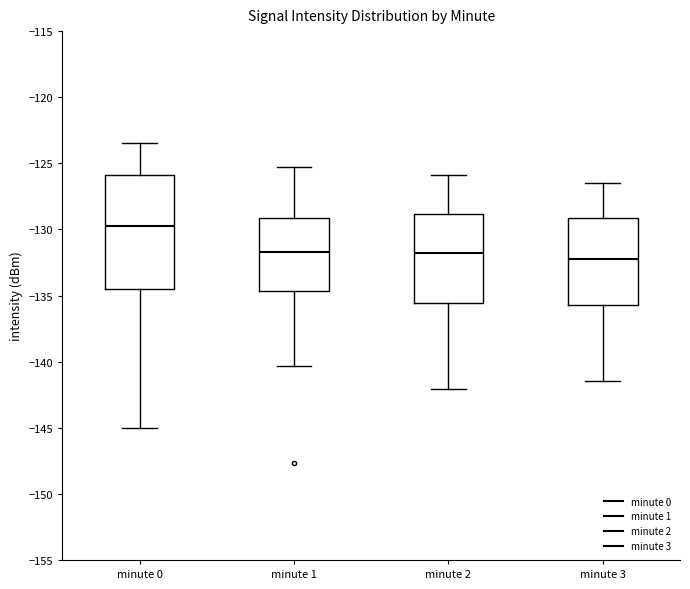

Reading left to right, transcribe this box plot: for each box, give where its median line is, the range the box spans, and where its two whiskers end, as read against the y-axis. The values are not printed on the chart, so give them approximately, as read against the axis.

minute 0: median -129.5, box -134.5 to -126.0, whiskers -145.0 to -123.5
minute 1: median -131.5, box -134.5 to -129.0, whiskers -140.5 to -125.5
minute 2: median -132.0, box -135.5 to -129.0, whiskers -142.0 to -126.0
minute 3: median -132.0, box -135.5 to -129.0, whiskers -141.5 to -126.5